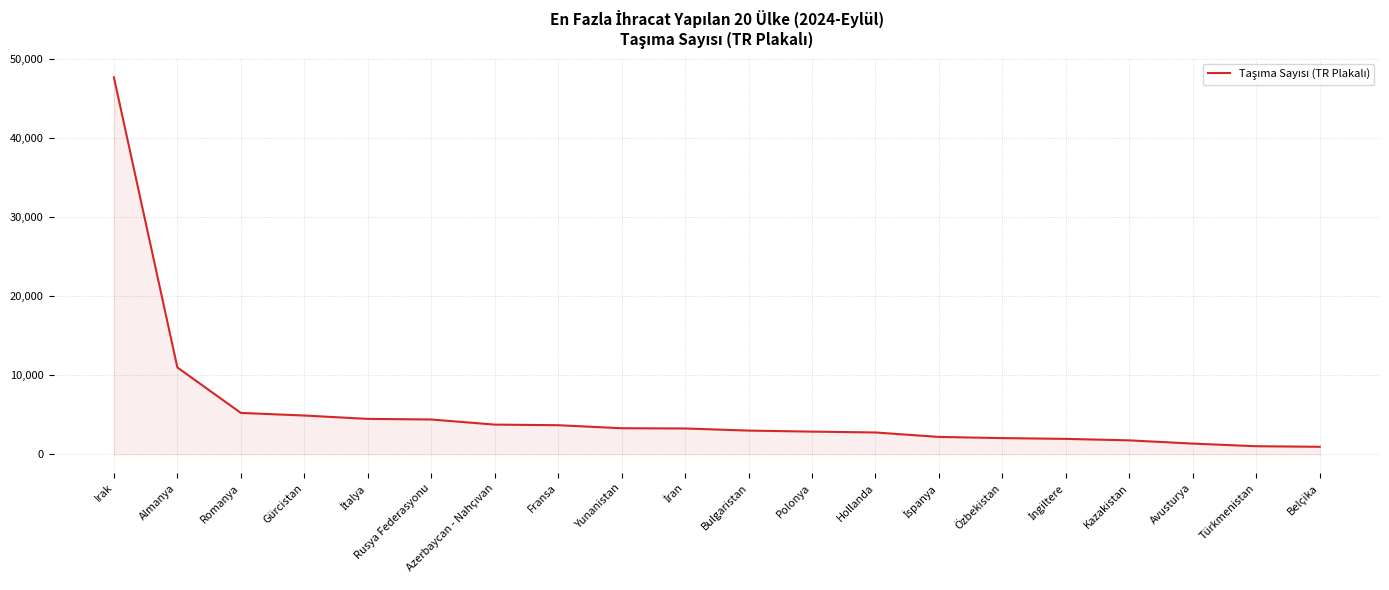

Does the chart have visible grid lines?

Yes